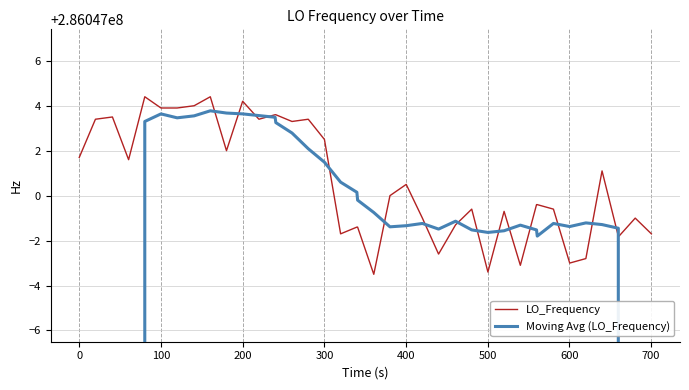

How many lines are shown in the chart?

2